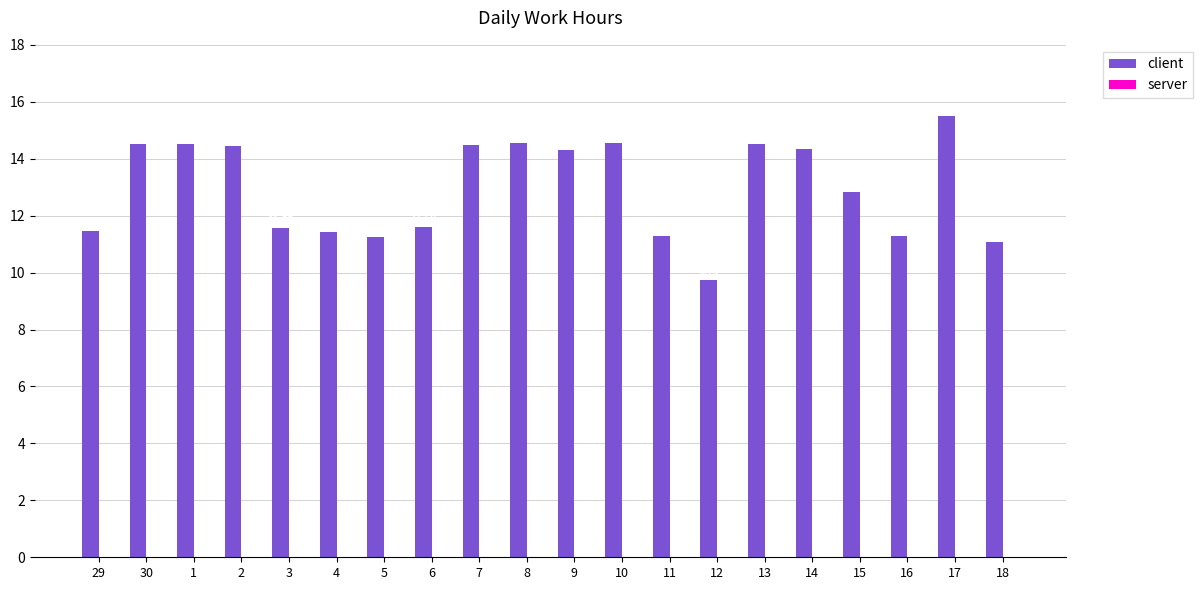

What is the sum of the values at 29 and 3?

23.0